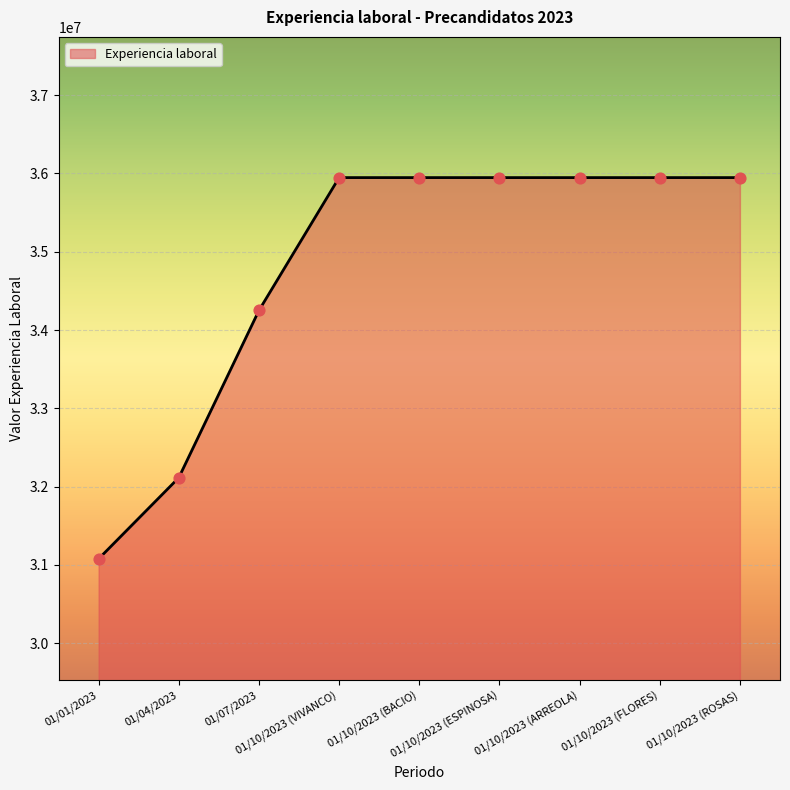

What is the change in value from 01/10/2023 (ESPINOSA) to 01/10/2023 (ROSAS)?

+70